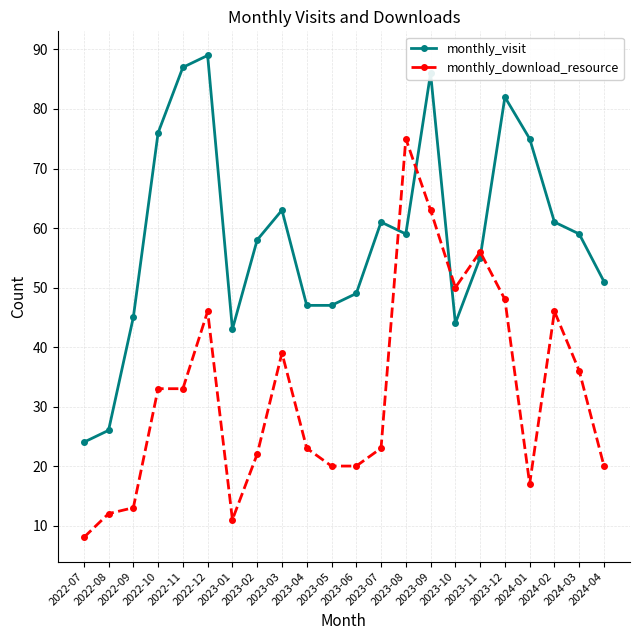

How many interior local peaks does the monthly_visit series have?

5